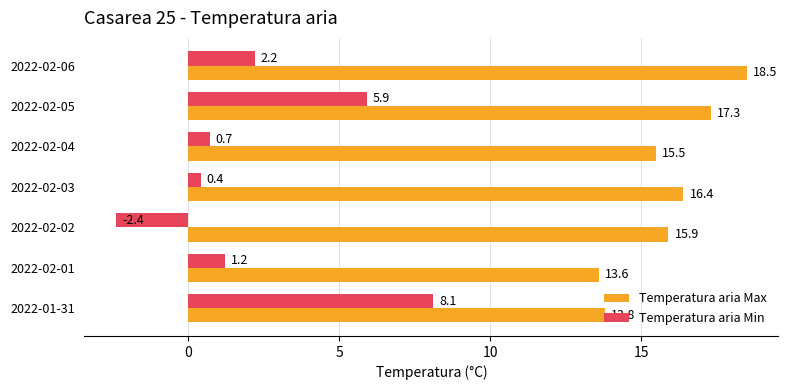

The value of Temperatura aria Max at 2022-02-05 is 17.3. True or false?

True